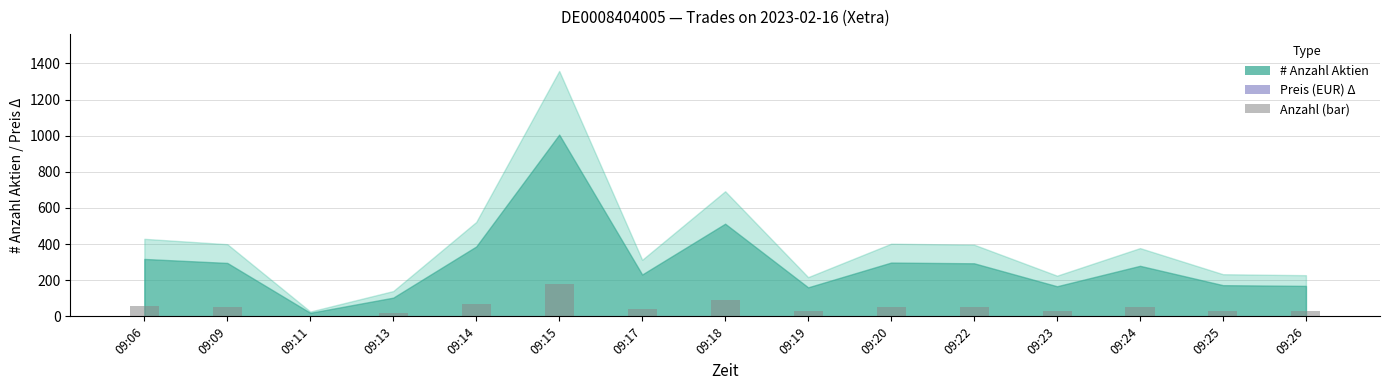

What is the maximum value shown in the chart?

181.1